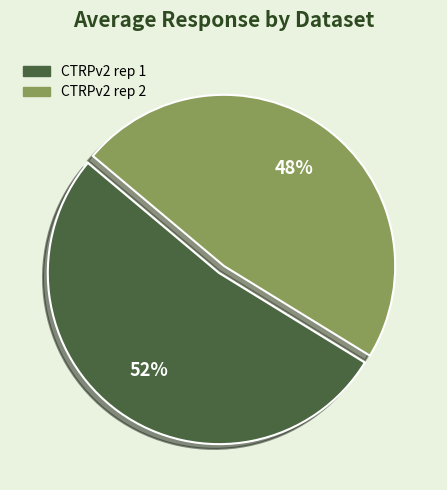

To the nearest percent, what portion does CTRPv2 rep 2 represent?

48%